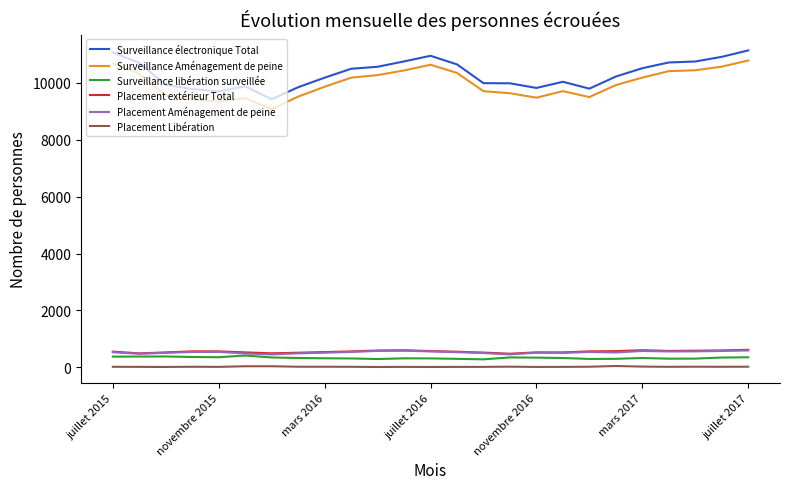

In Surveillance électronique Total, how many points are higher than both neighbors (excluding endpoints)?

3